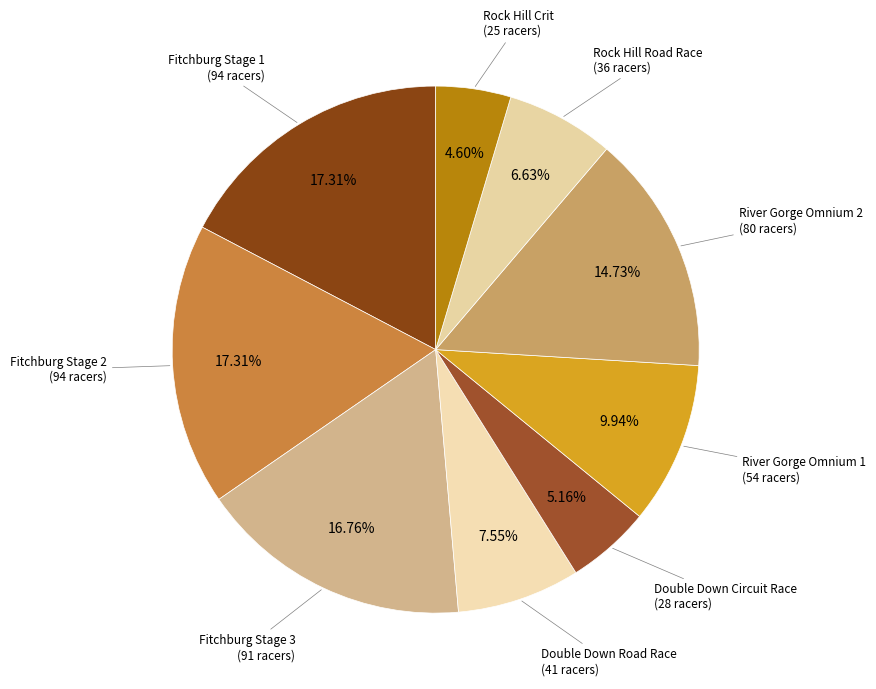

Which category has the smallest portion of the pie?

Rock Hill Crit